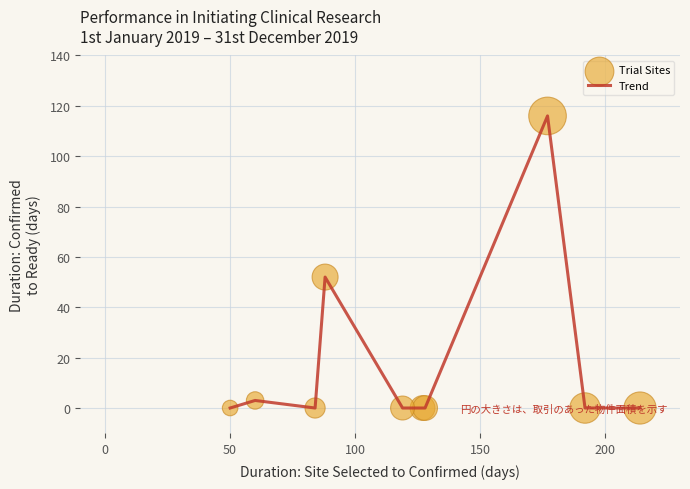

What is the maximum value shown in the chart?

116